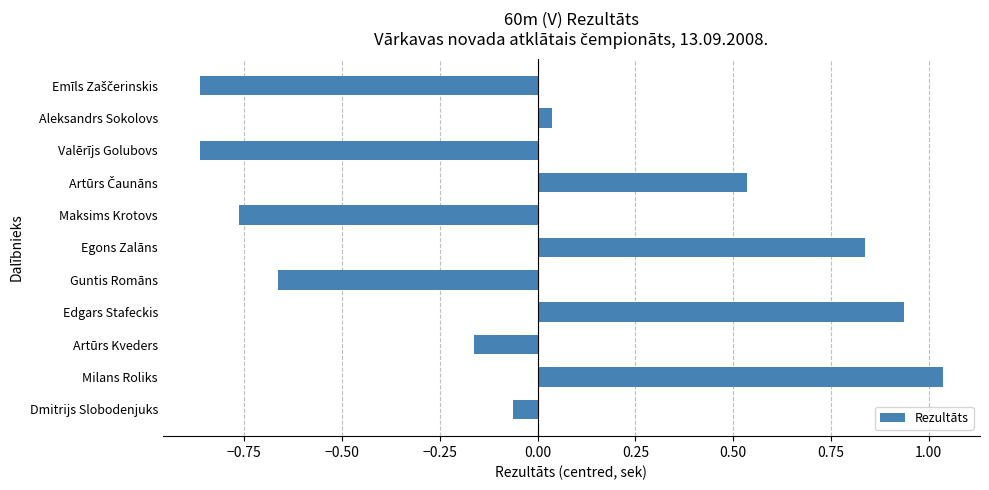

Is it true that the value at Dmitrijs Slobodenjuks is -0.0?

False